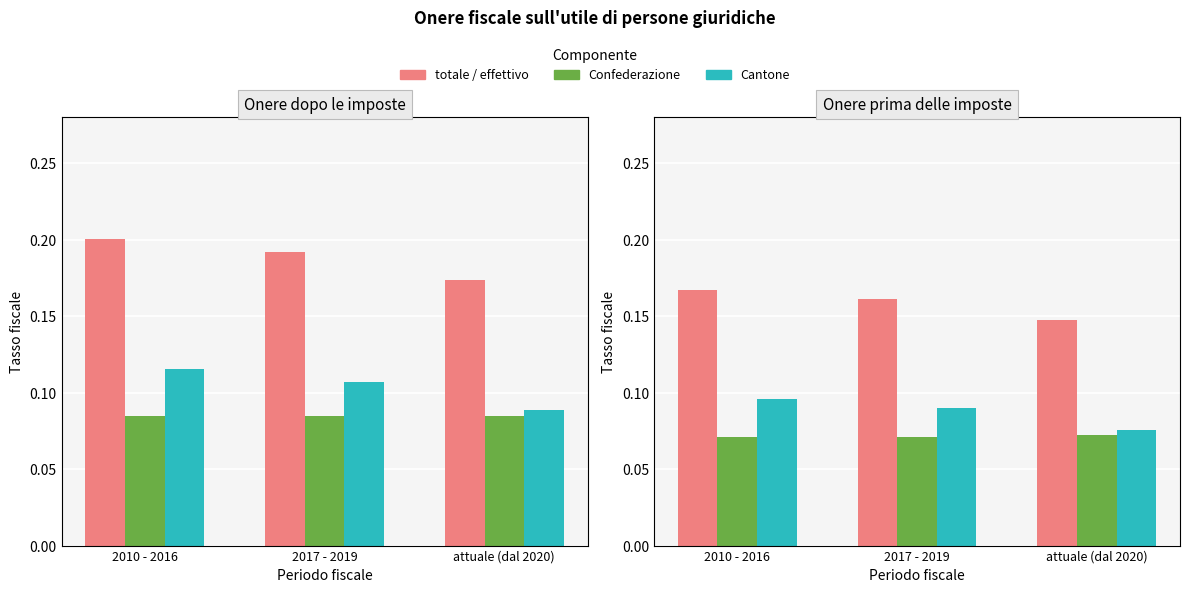

Is it true that totale equals 0.2 at attuale (dal 2020)?

True